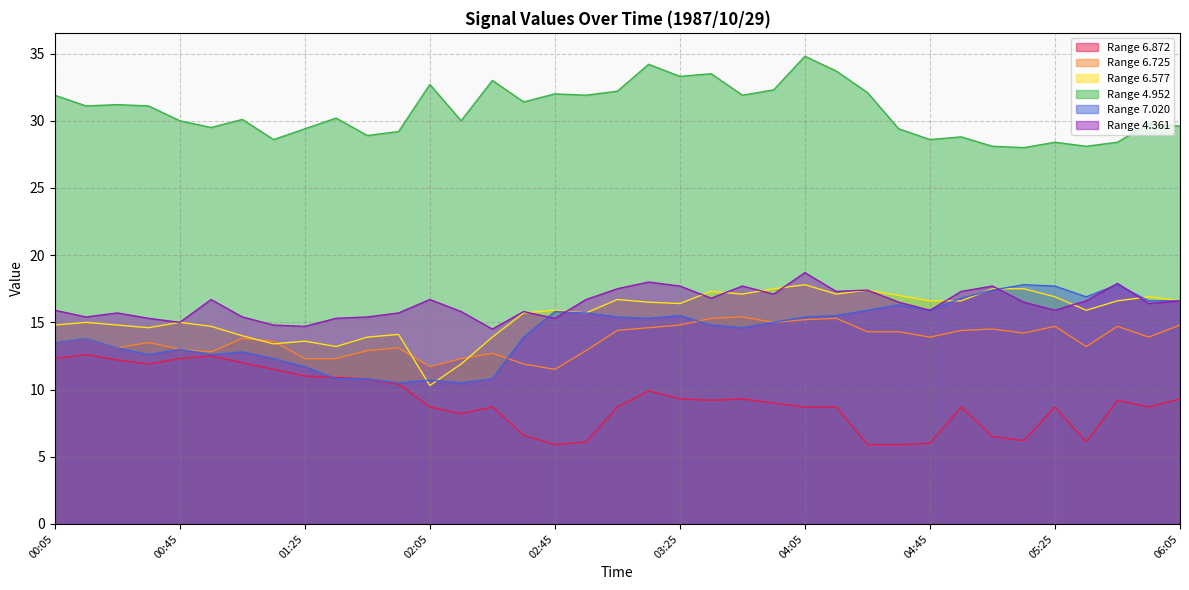

At which category is the sum across all series the highest?

04:05